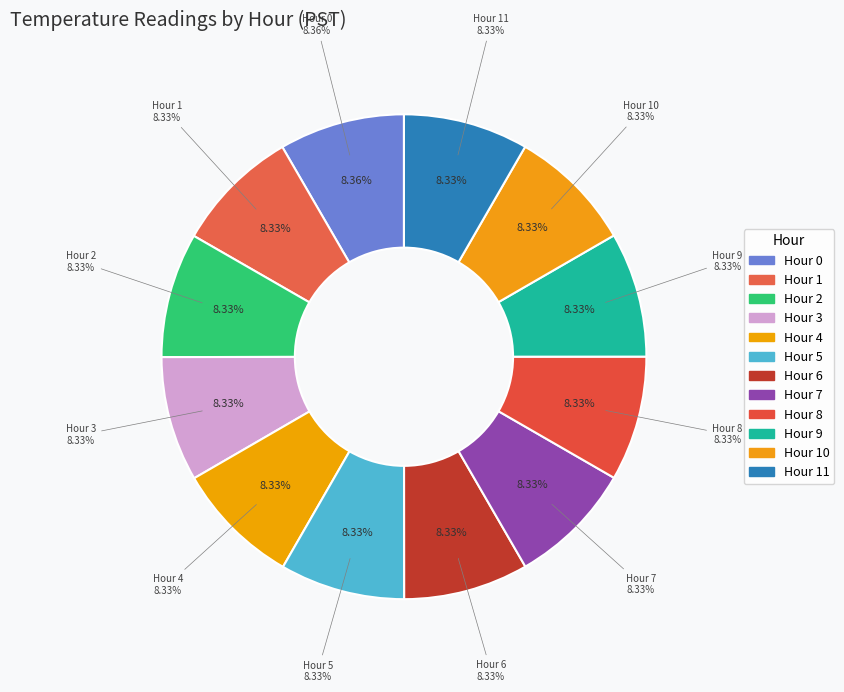

How many segments does this pie chart have?

8